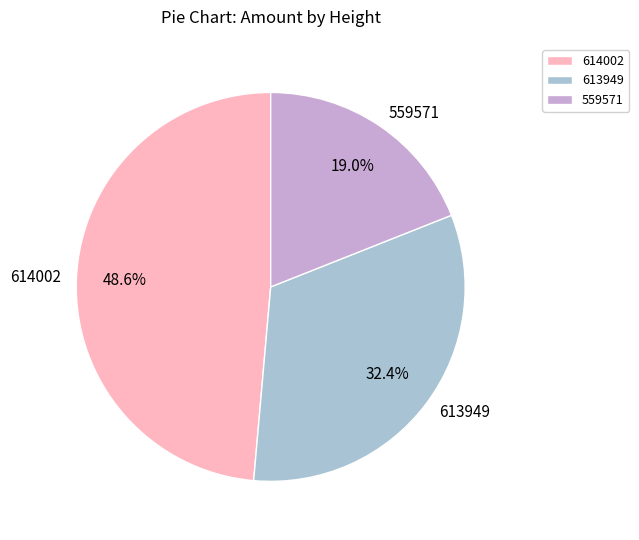

How many segments does this pie chart have?

3